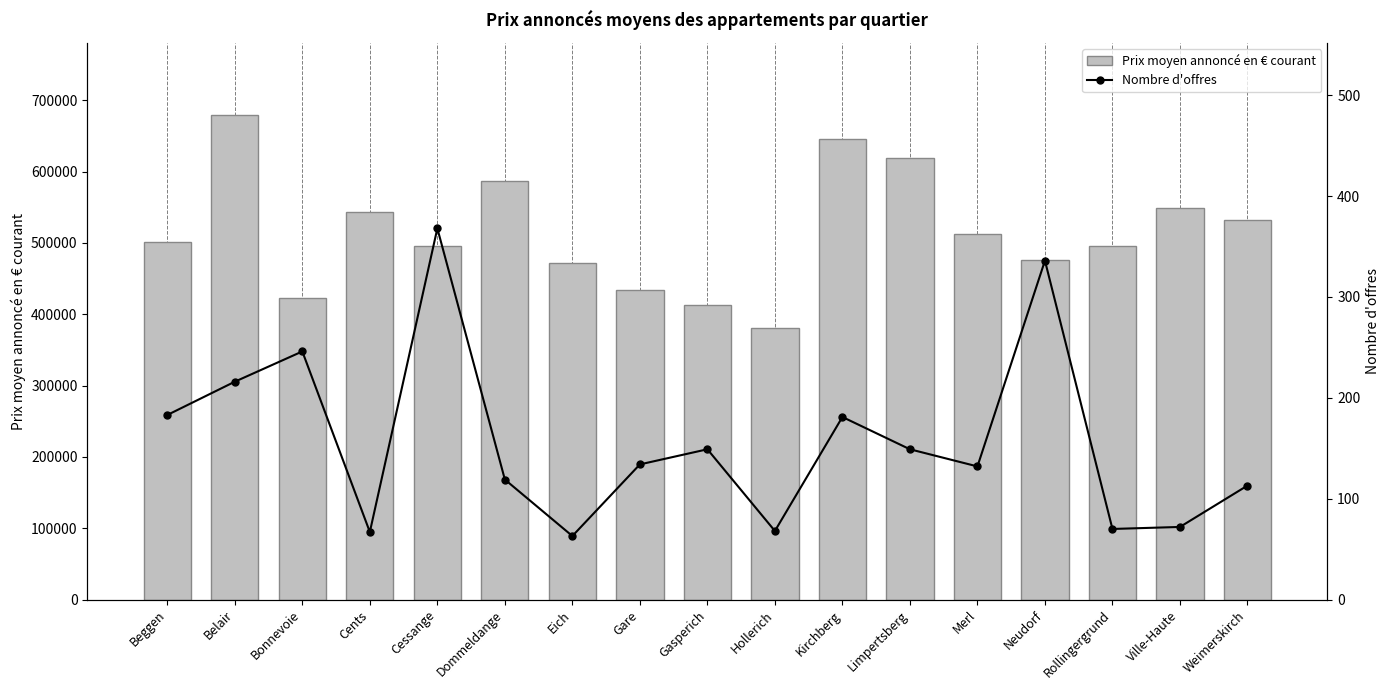

What is the difference between the maximum and minimum values in the Nombre d'offres series?

305